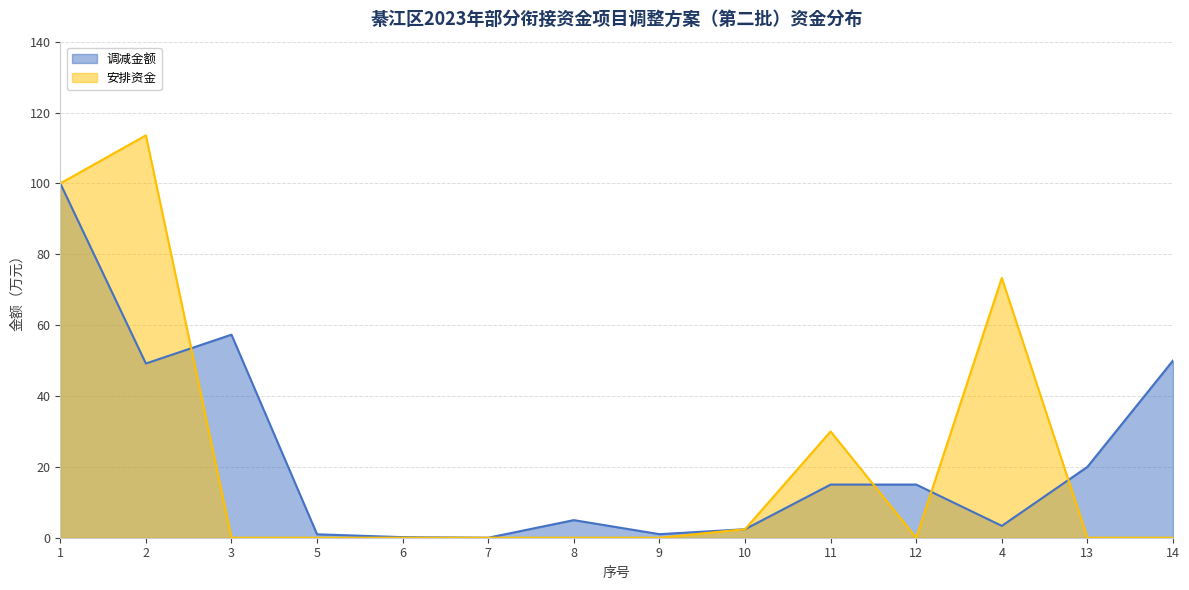

What is the difference between the maximum and minimum values in the 安排资金 series?

113.6